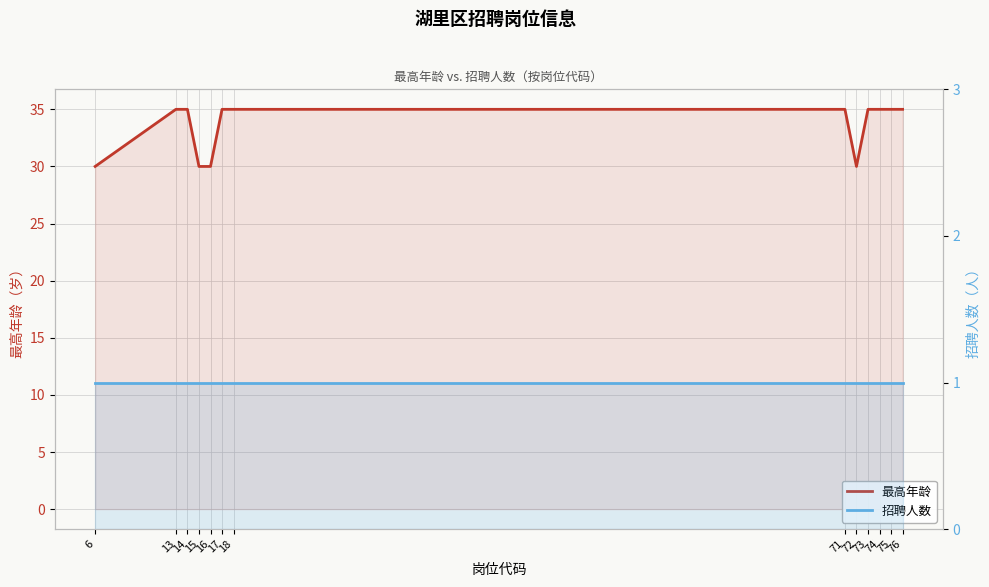

The 最高年龄 series shows 30 at 6. True or false?

True